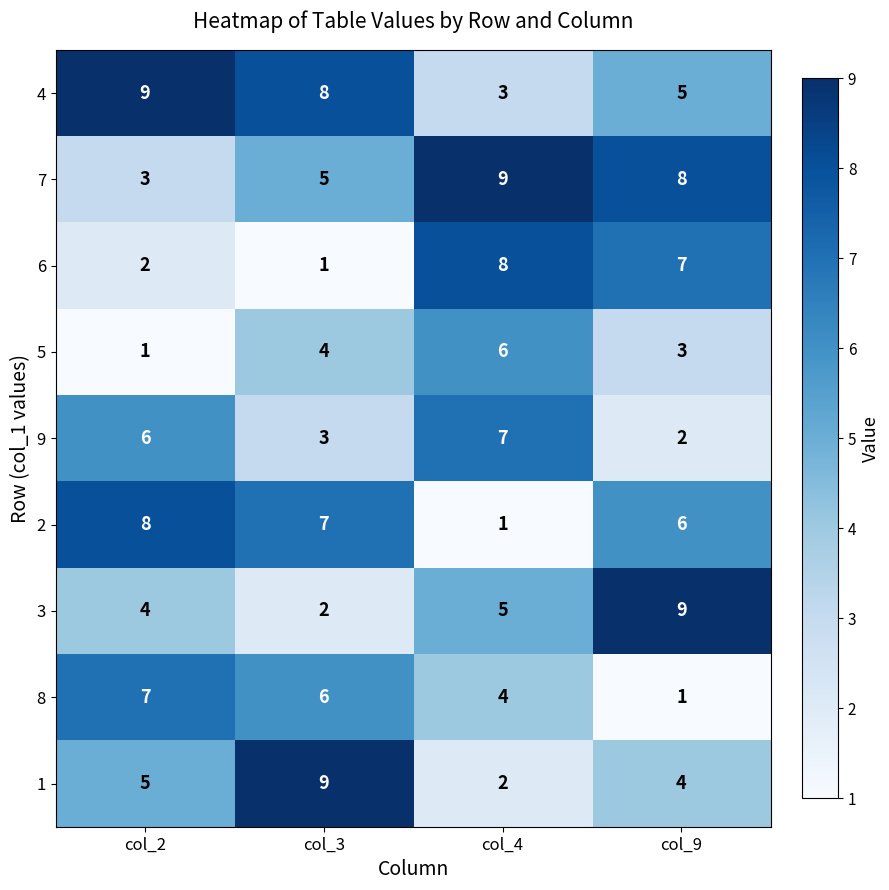

At how many categories does at least one series exceed 7?

4